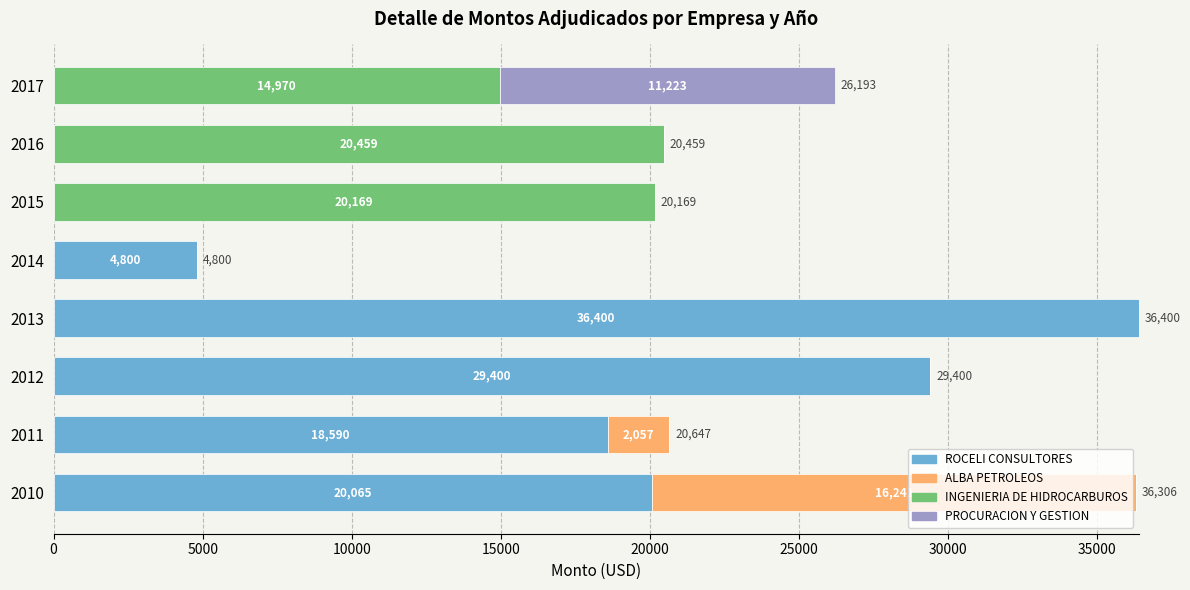

What is the total value across all series at 2016?

20459.0